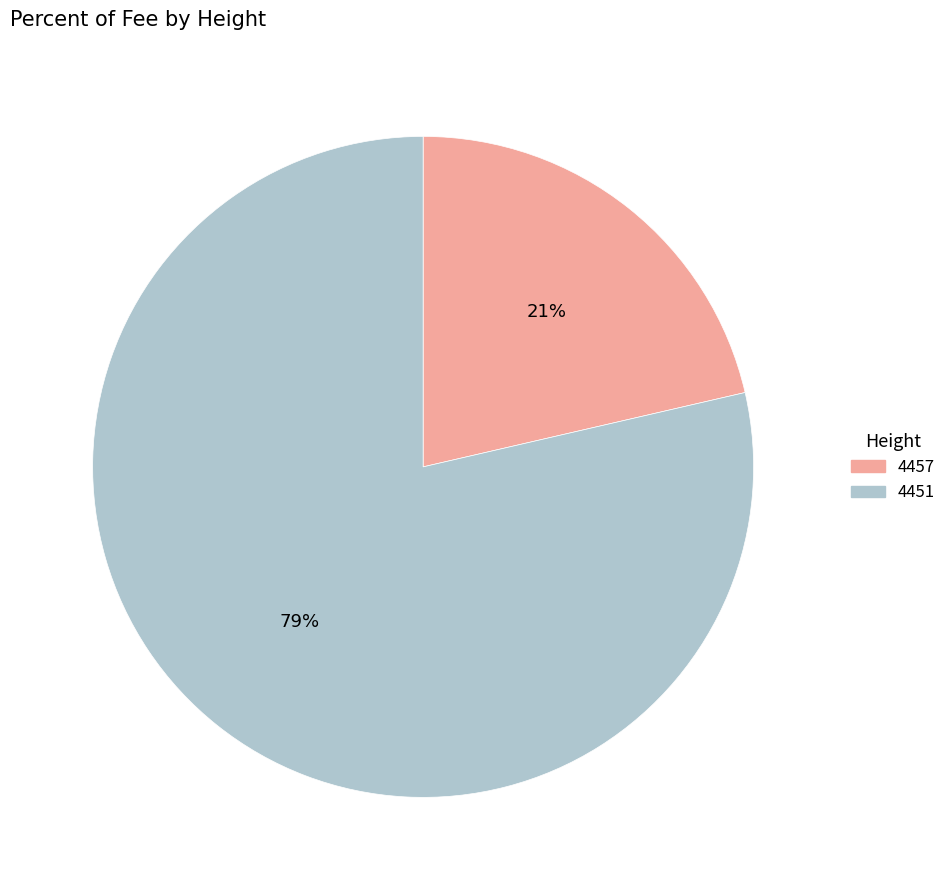

Does any single category account for the majority?

Yes